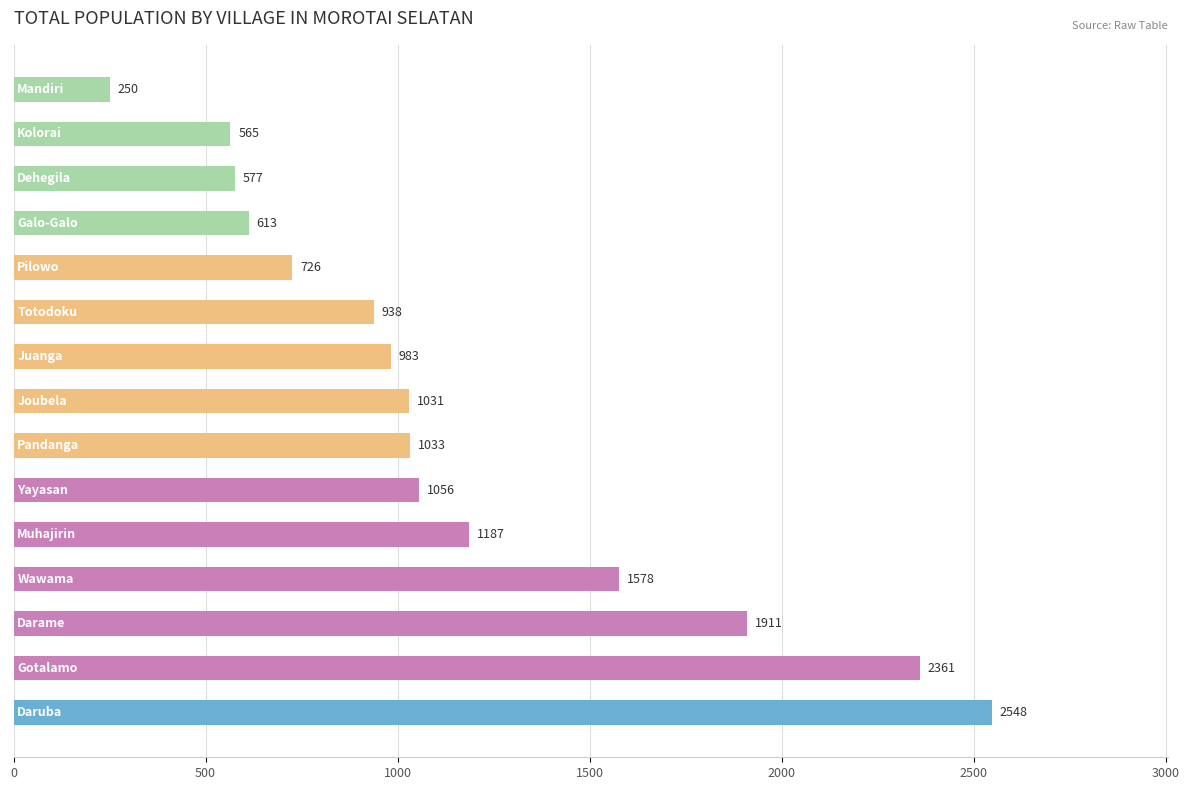

What is the difference between the maximum and minimum values?

2298